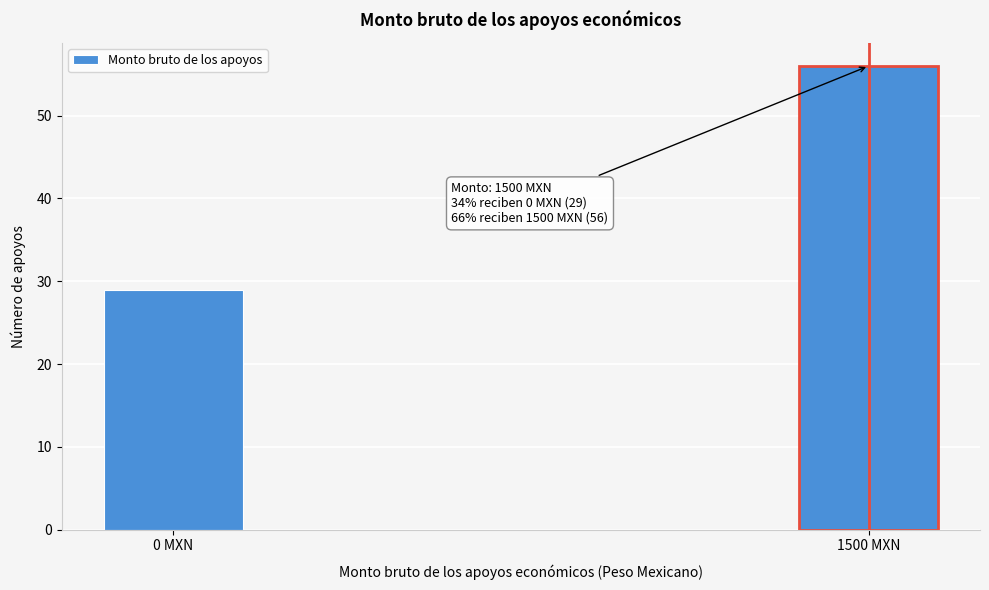

Reading right to left, extract all data points from this chart.

1500 MXN=56	0 MXN=29